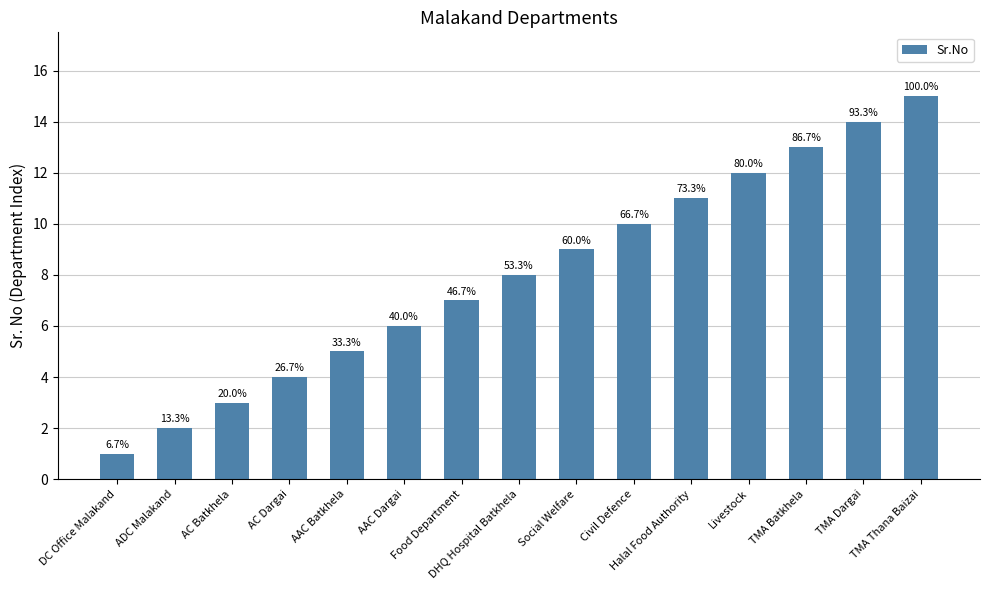

What is the change in value from Food Department to DHQ Hospital Batkhela?

+1